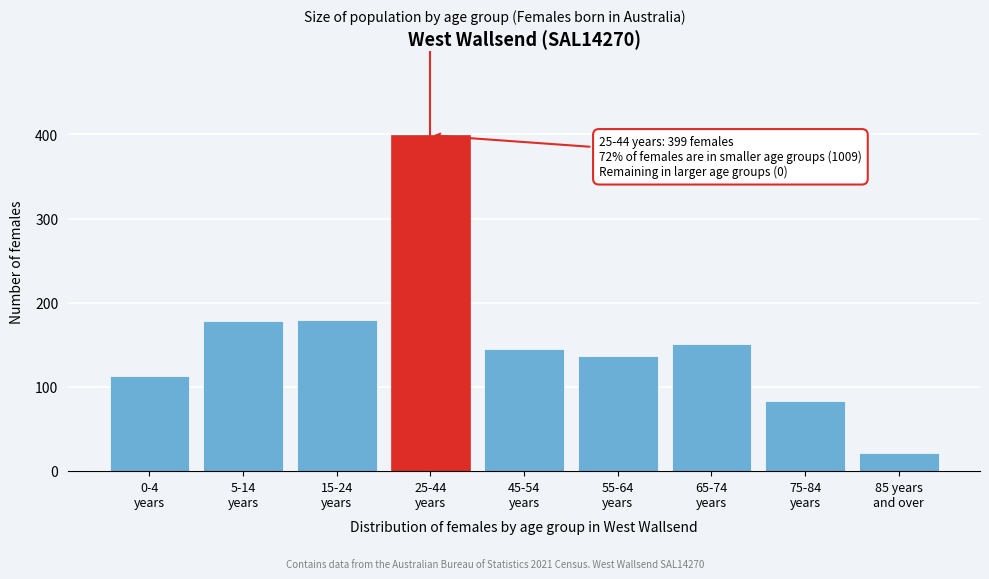

What is the sum of all values?

1408